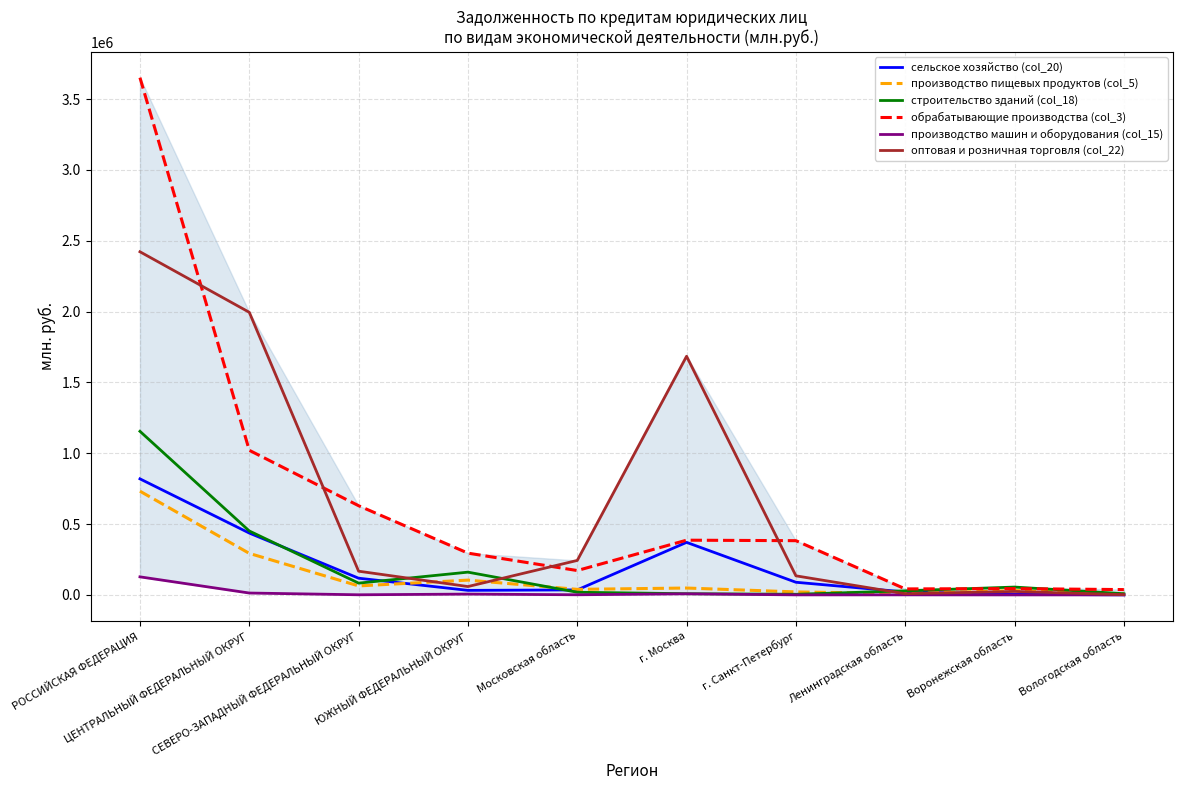

True or false: оптовая и розничная торговля (col_22) has a value of 2422693 at РОССИЙСКАЯ ФЕДЕРАЦИЯ.

True